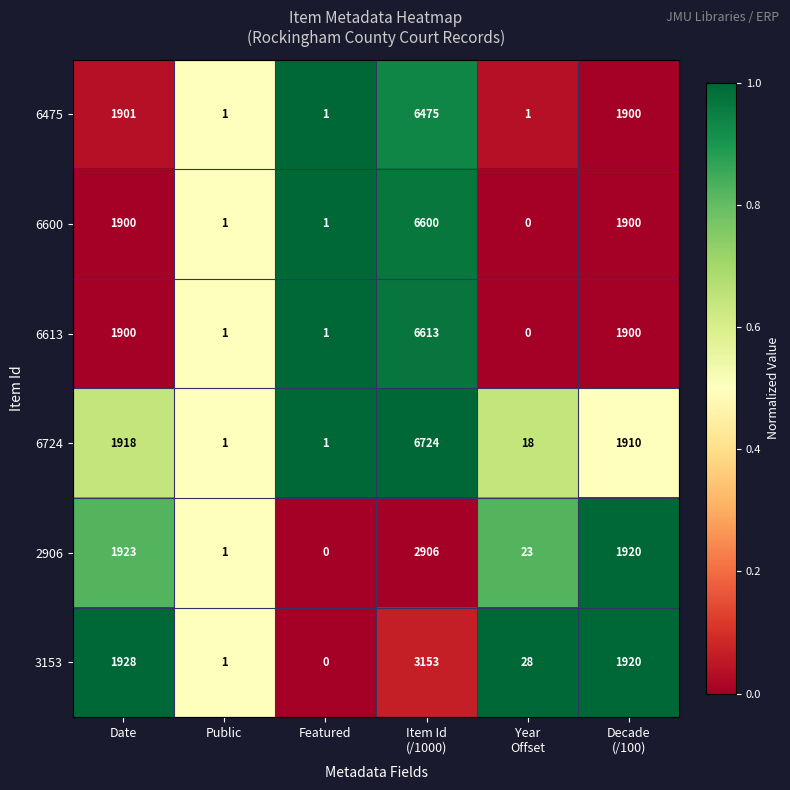

Rank the series by their maximum value, from lowest to highest.

2906, 3153, 6475, 6600, 6613, 6724